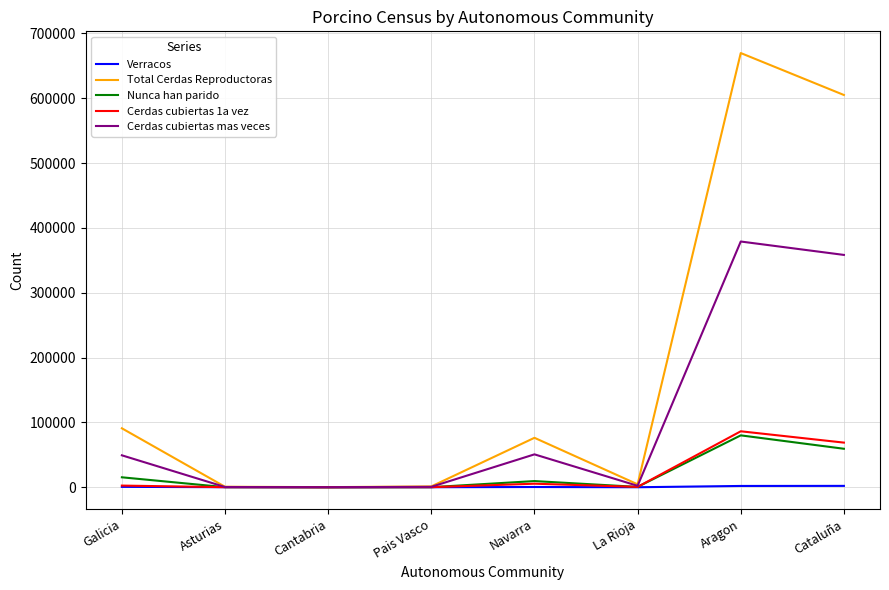

What is the sum of all Verracos values?

5313